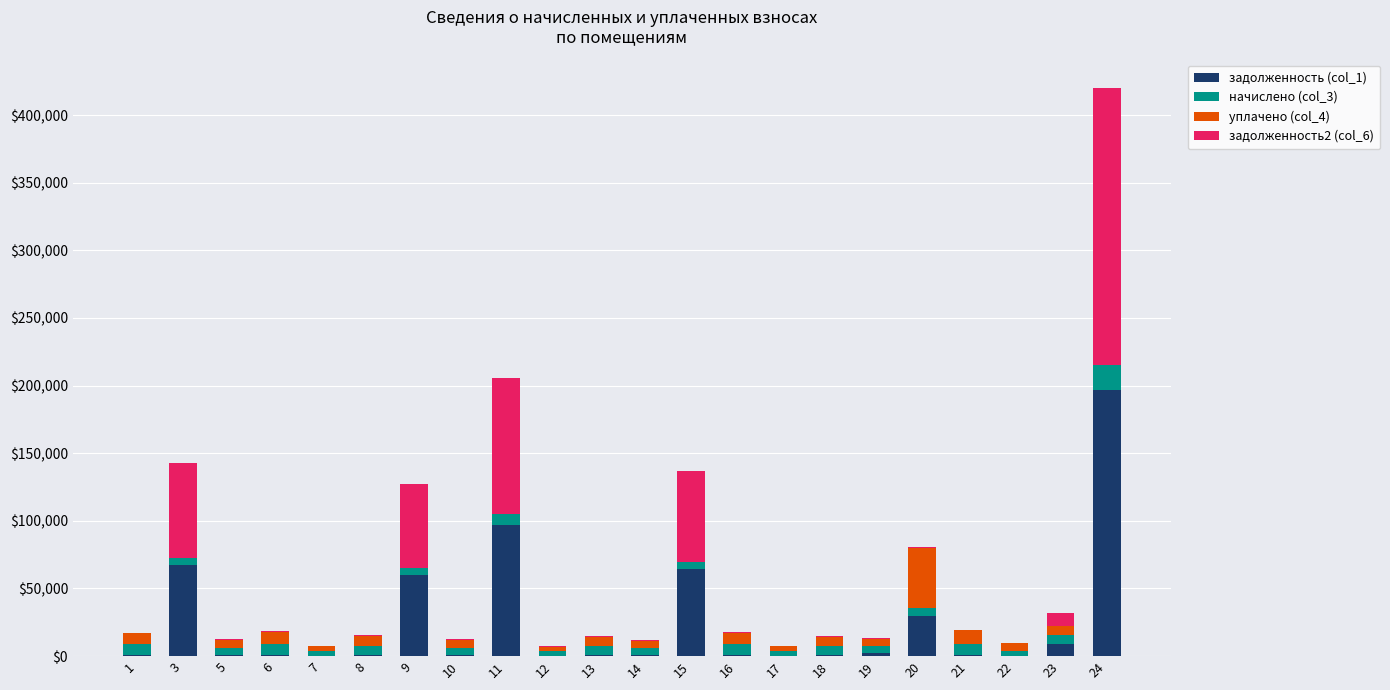

The value of задолженность (col_1) at 15 is 24628.5. True or false?

False